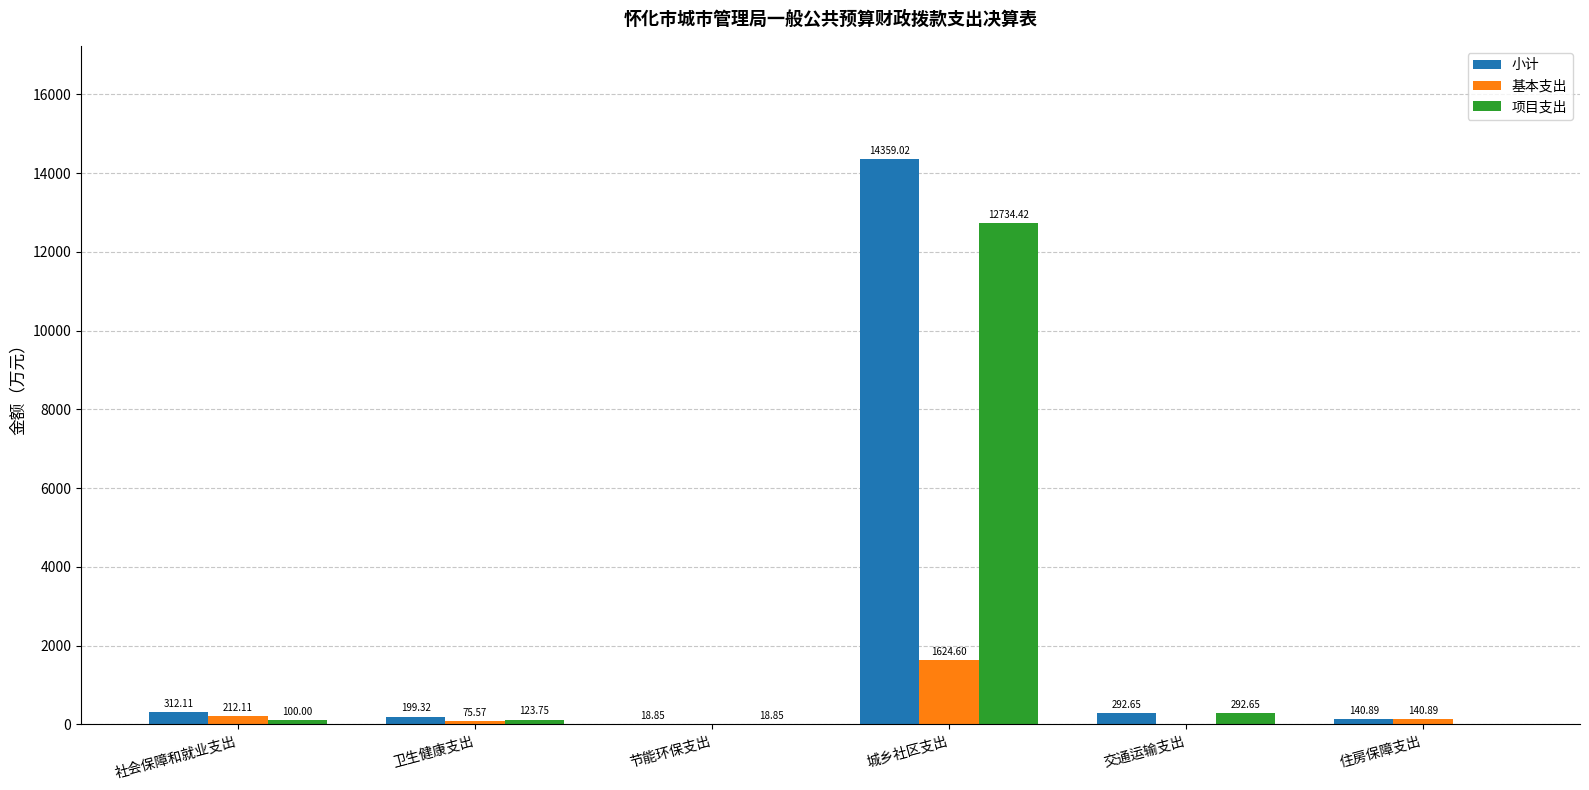

Between 社会保障和就业支出 and 住房保障支出, which series saw the biggest shift?

小计